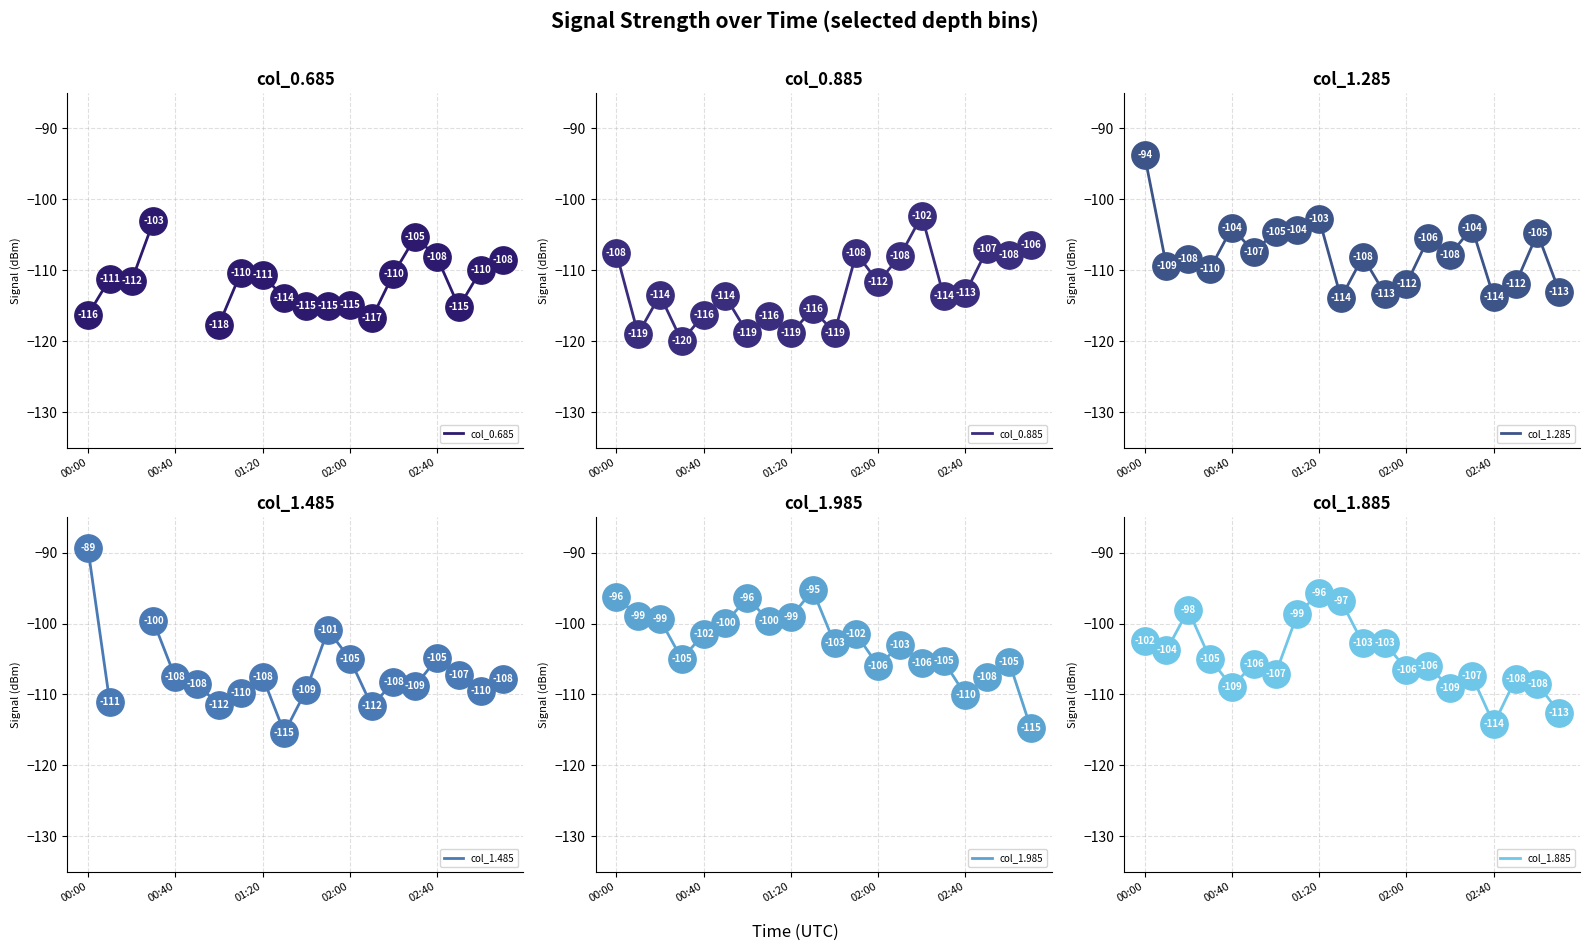

Which series reaches the minimum Y coordinate?

col_0.885